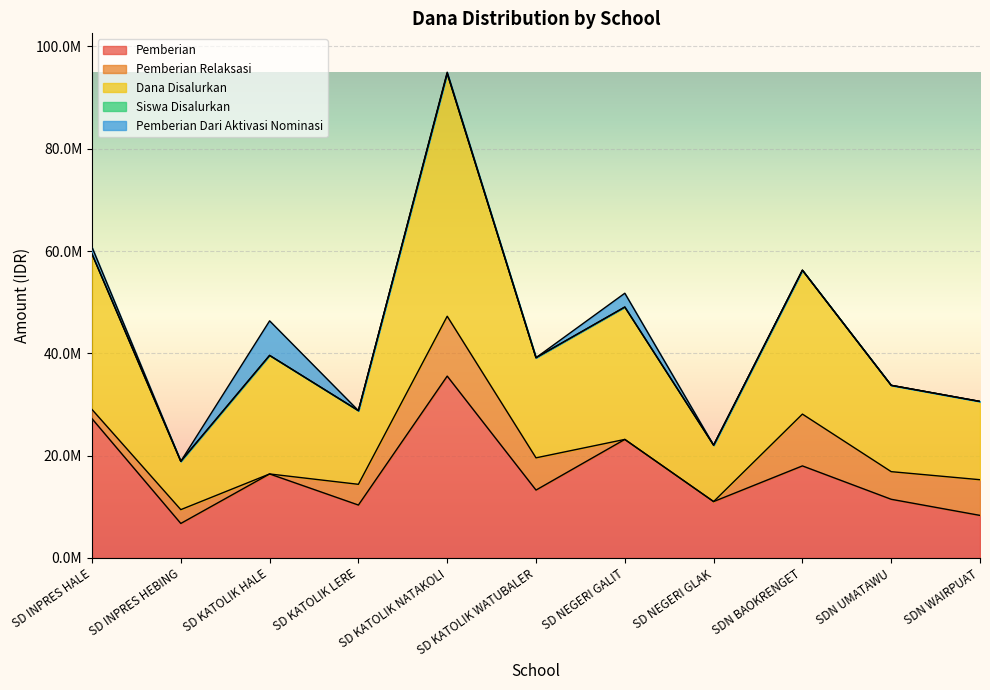

Which category has the lowest value in the Siswa Disalurkan series?

SD INPRES HEBING